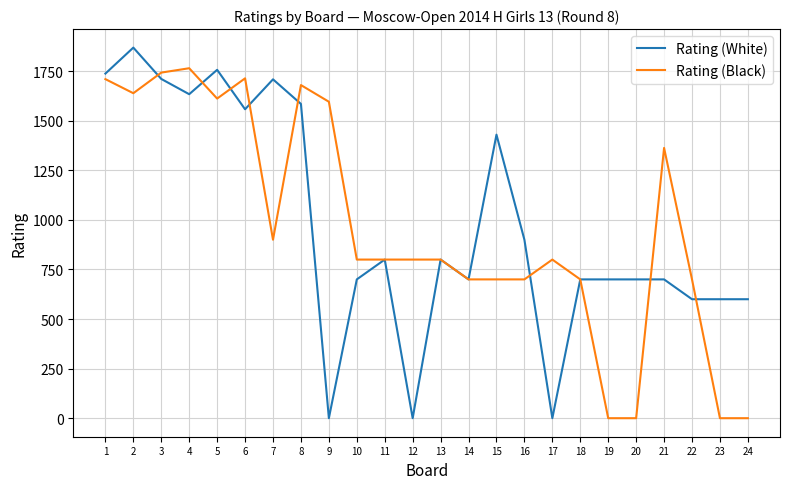

At which category is the sum across all series the highest?

2